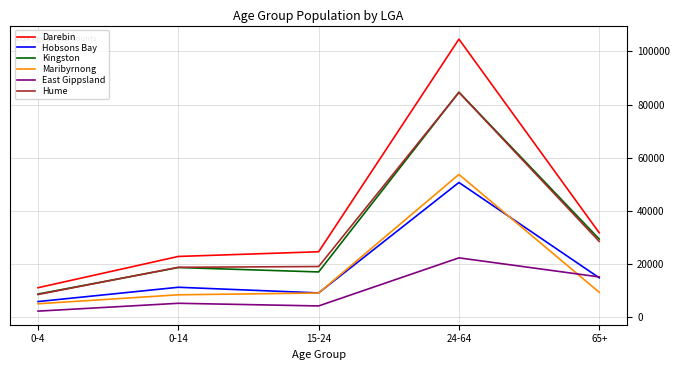

True or false: Maribyrnong has more than 0 interior local peaks.

True